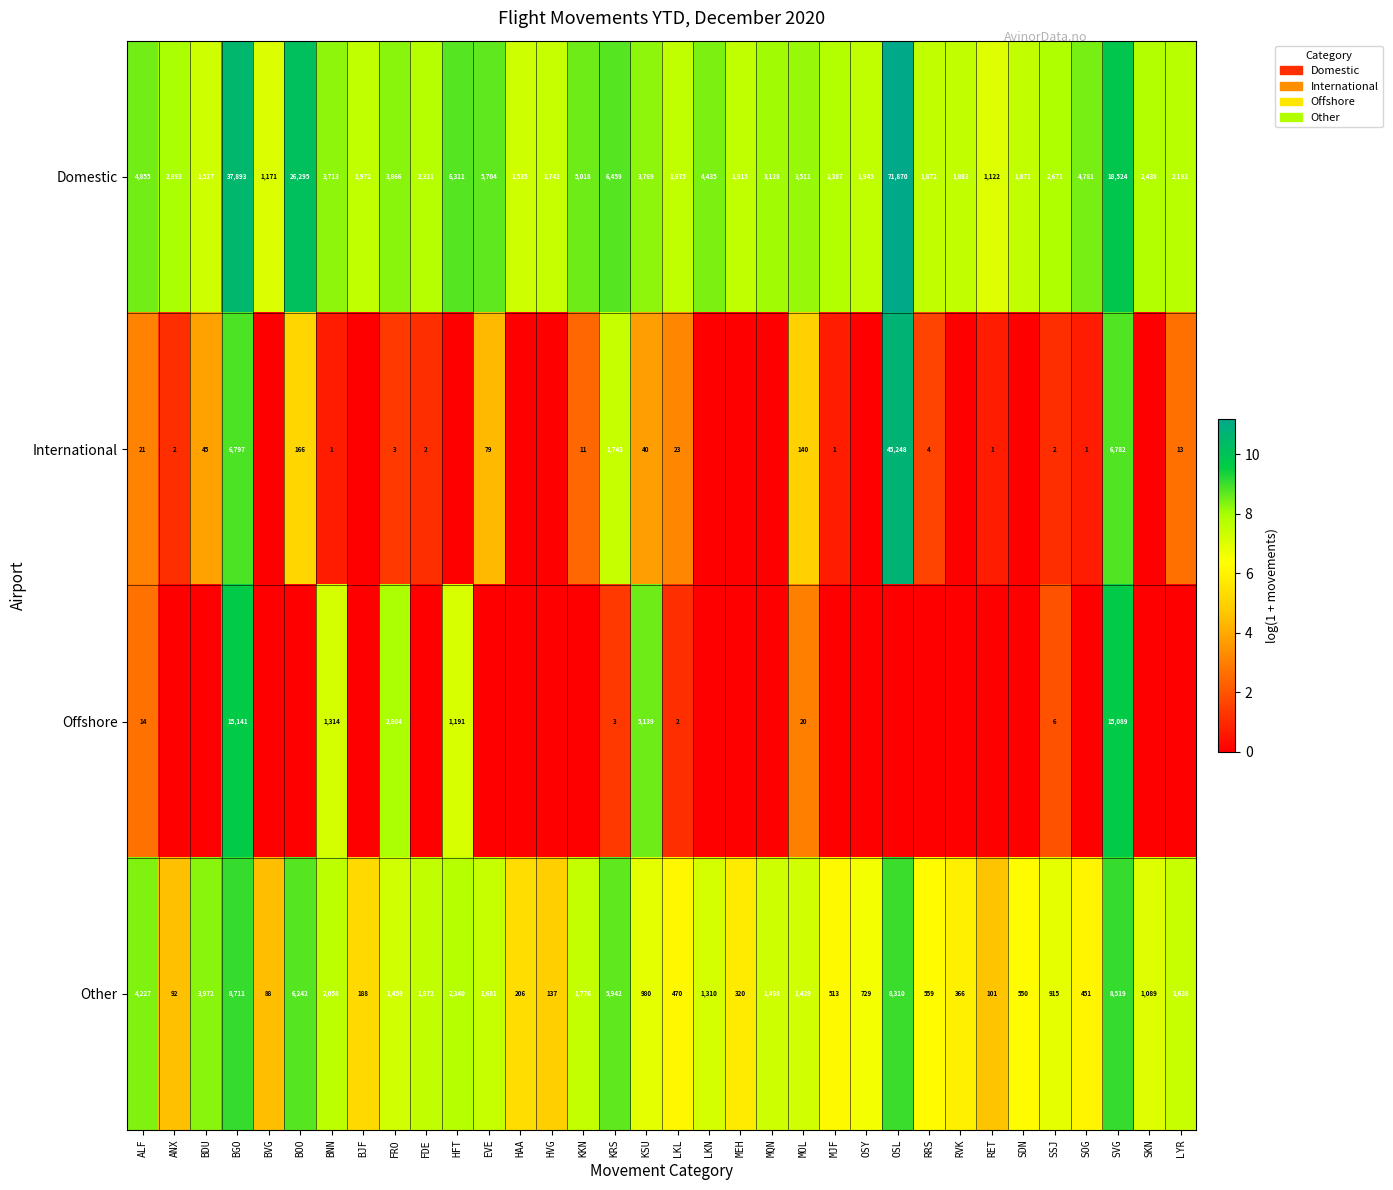

Which category has the highest value in the Domestic series?

OSL